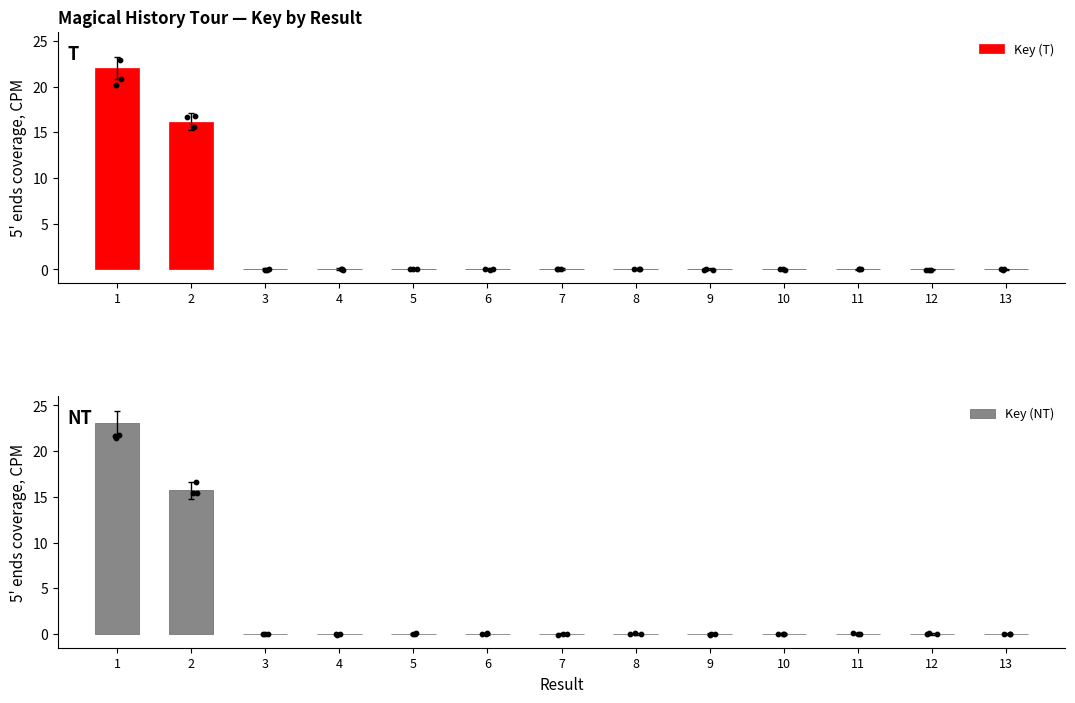

Which series contains the highest Y value?

Key (NT)